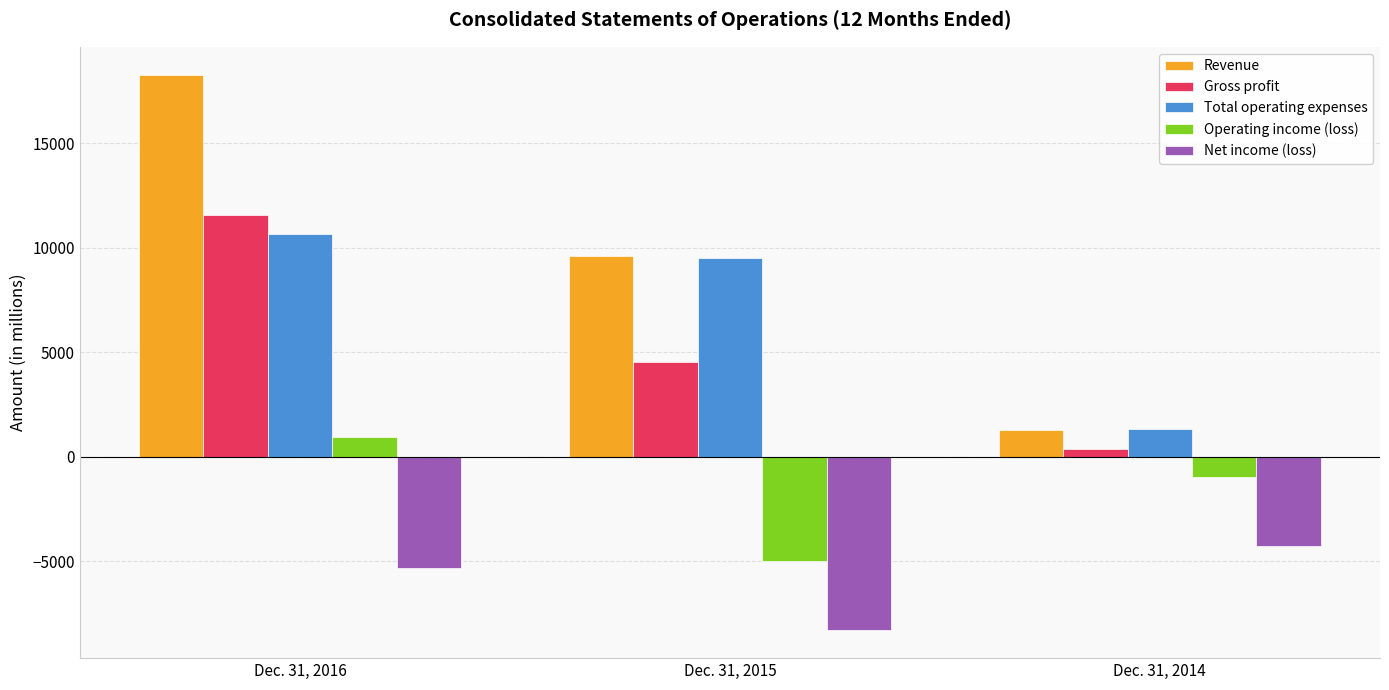

What are all the series names shown in the legend?

Revenue, Gross profit, Total operating expenses, Operating income (loss), Net income (loss)